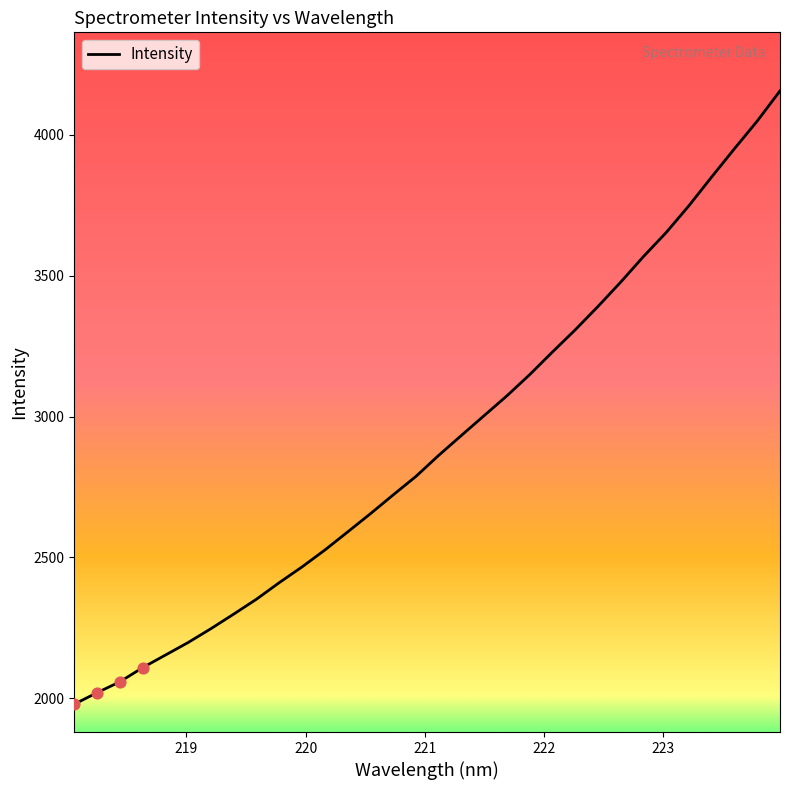

What is the difference between the maximum and minimum values?

2177.6